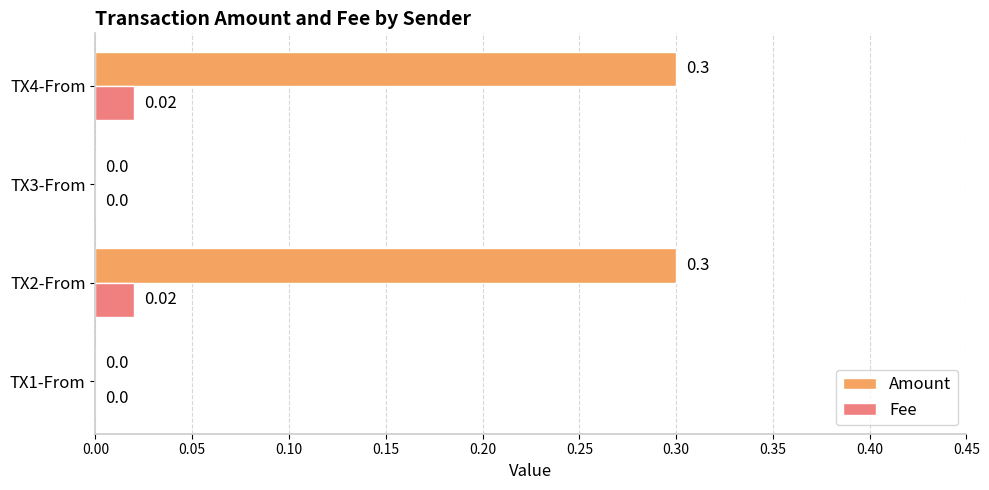

What is the sum of all Amount values?

0.6